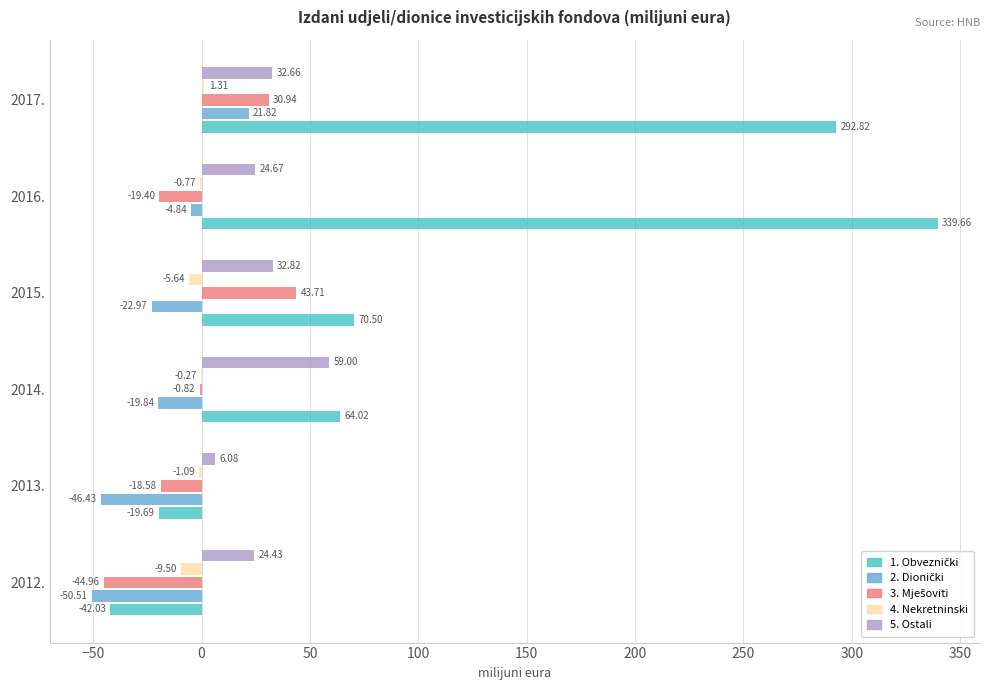

At which category is the sum across all series the highest?

2017.